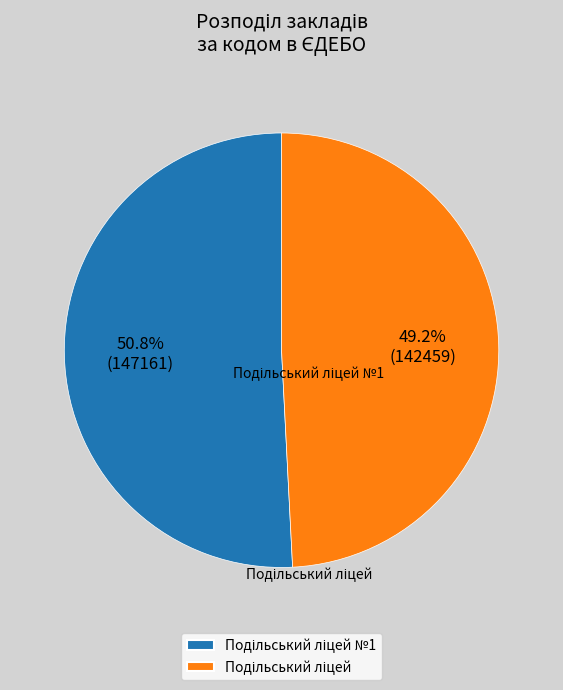

Which slice is the largest?

Подільський ліцей №1